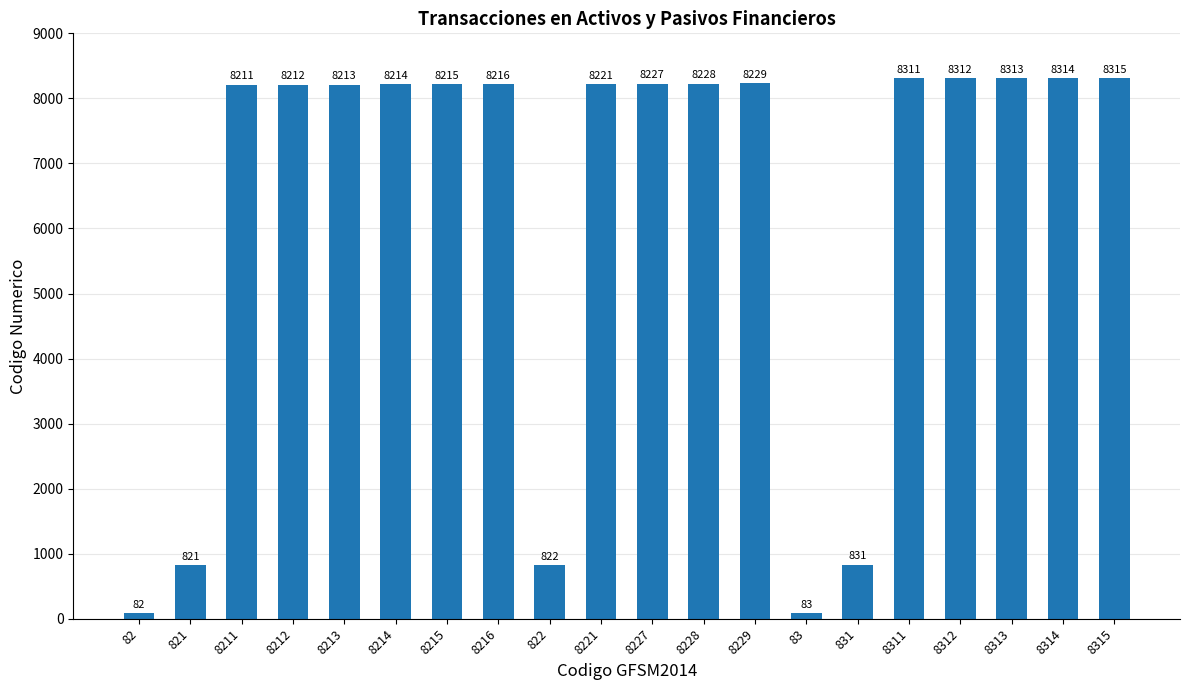

Read the value at 8314, to the nearest 50.

8300